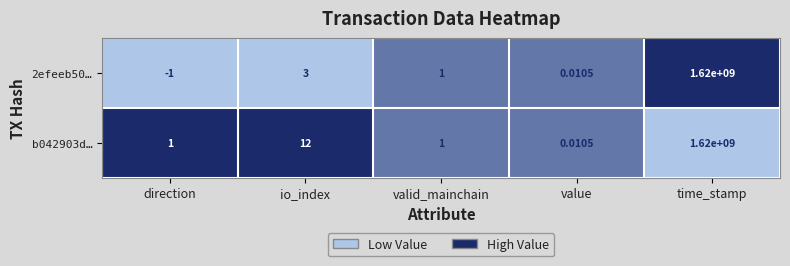

At which category is the sum across all series the highest?

time_stamp